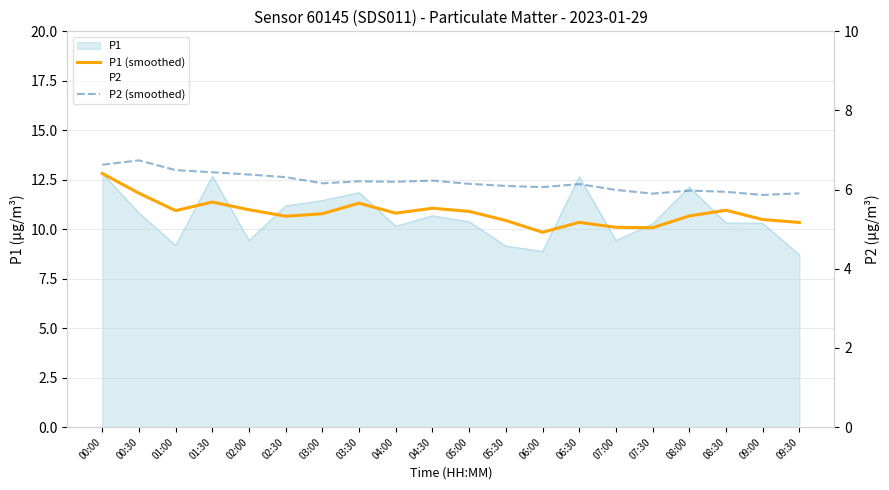

What is the difference between the maximum and minimum values in the P1 (smoothed) series?

3.0